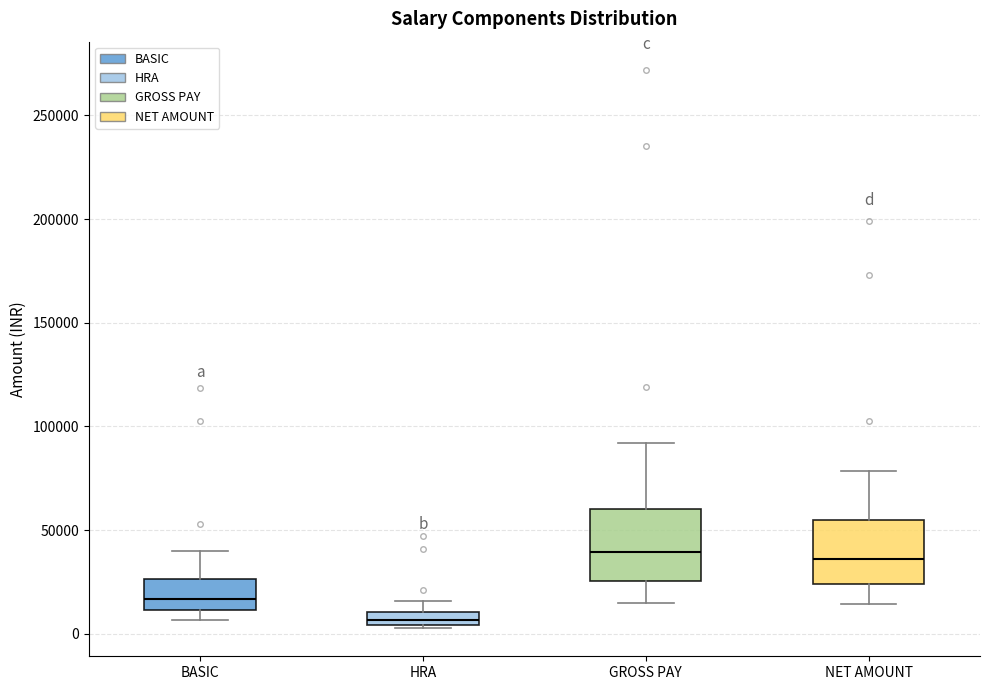

Where does the lower whisker of the box for GROSS PAY end on the y-axis? The values are not printed on the chart, so give them approximately, as read against the axis.

15000